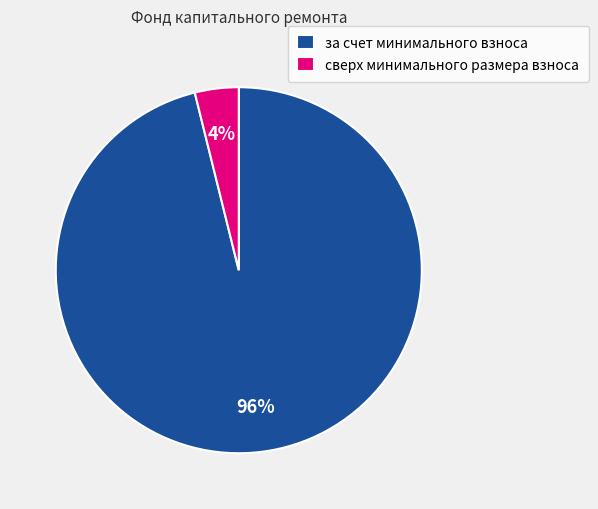

Between за счет минимального взноса and сверх минимального размера взноса, which is larger?

за счет минимального взноса